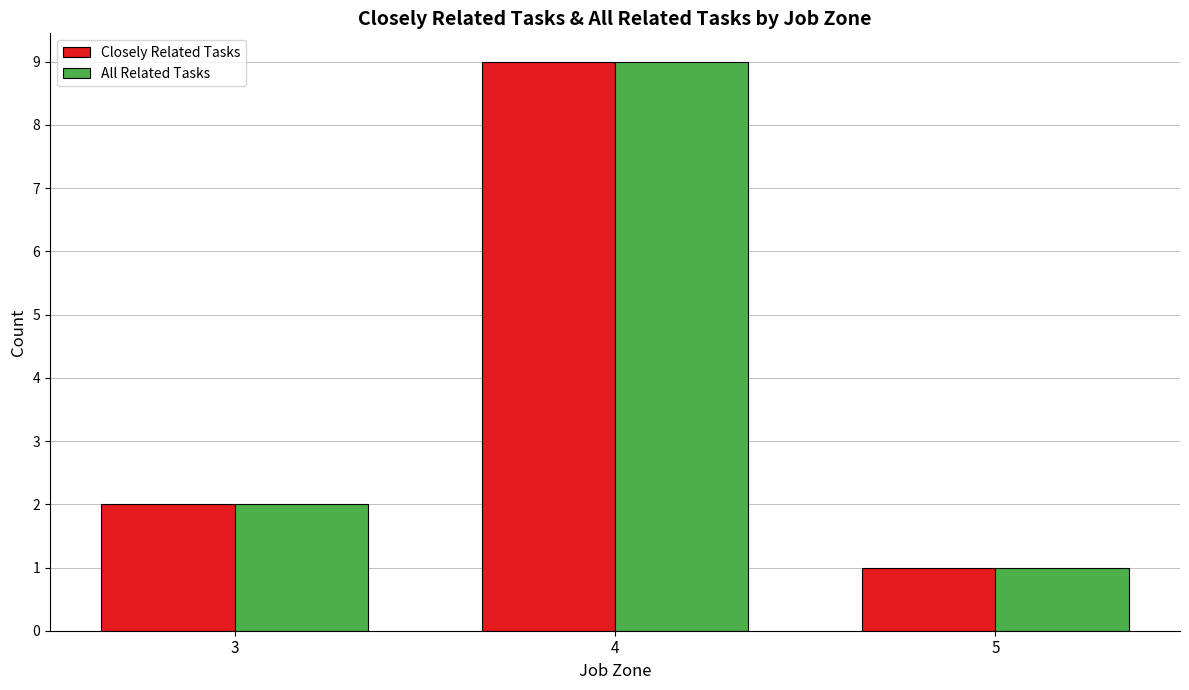

Reading left to right, what are all the values shown in this chart?

Closely Related Tasks: 2	9	1
All Related Tasks: 2	9	1